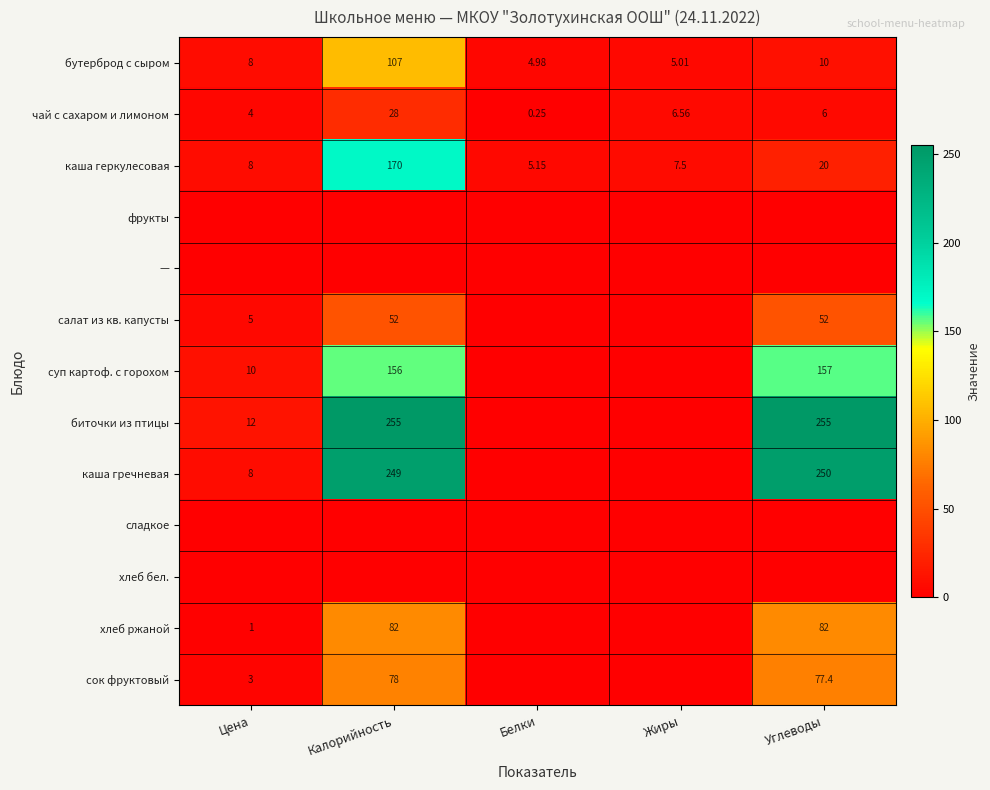

Which label corresponds to the largest value in the chart?

Калорийность